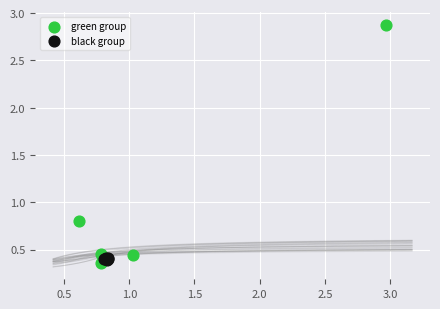

What are all the series names shown in the legend?

green group, black group